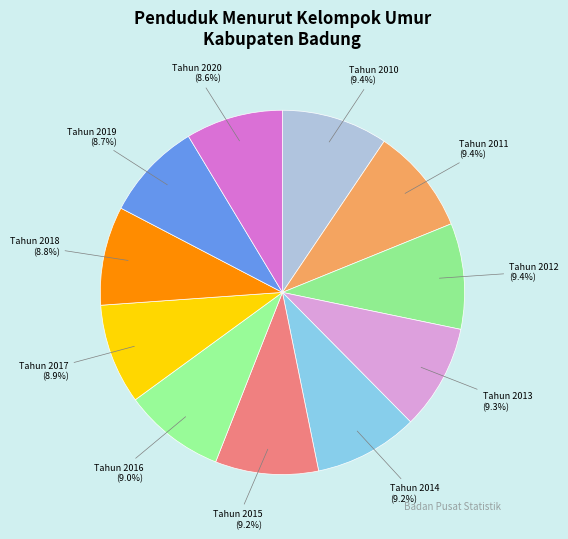

To the nearest percent, what is the average slice percentage?

9%